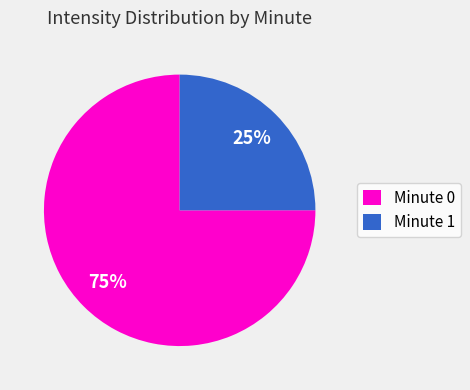

Which has a higher value, Minute 0 or Minute 1?

Minute 0